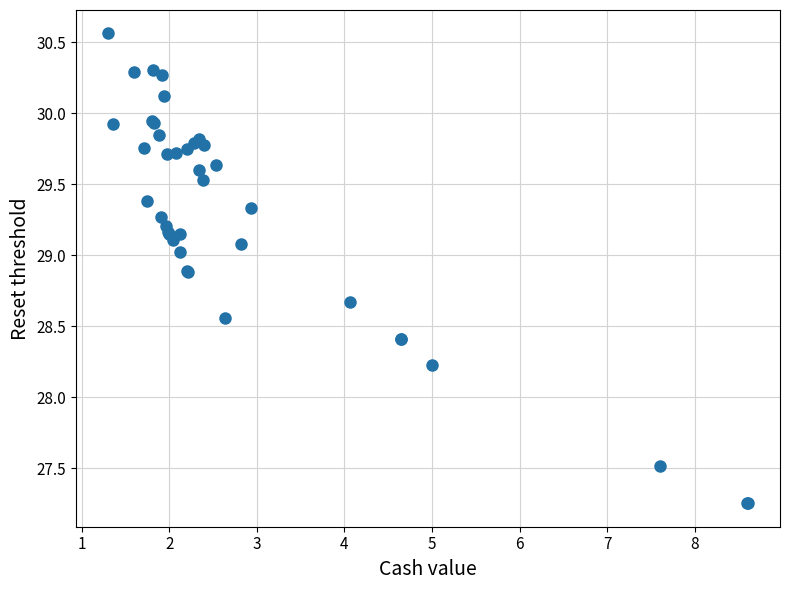

What Y value in the scatter plot is closest to 28?

28.2